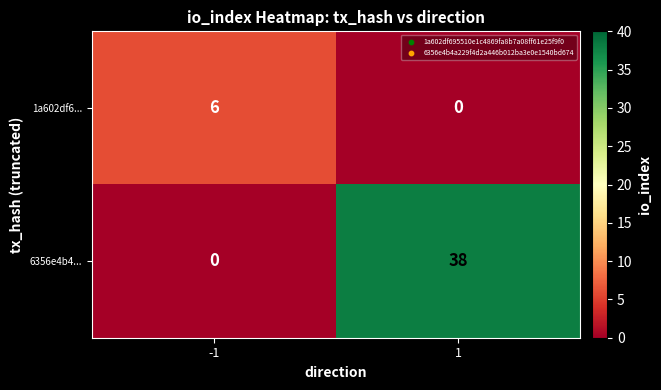

What is the average value of the 6356e4b4... series?

19